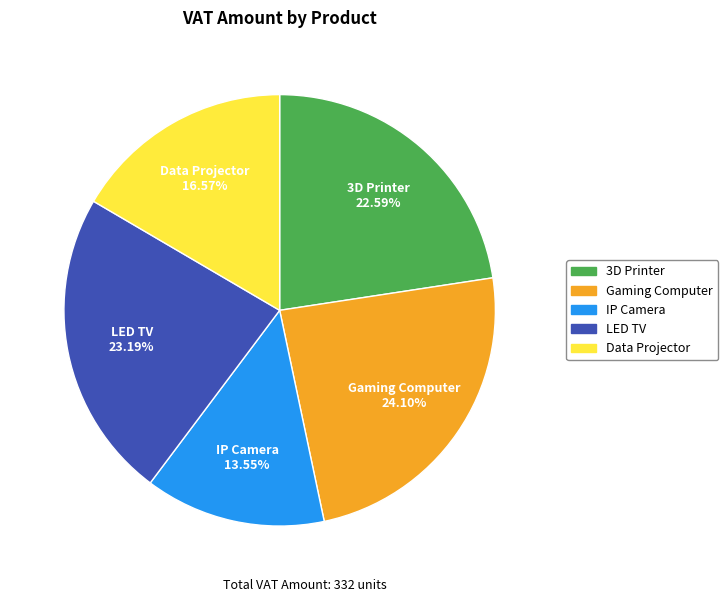

How many slices are in this pie chart?

5